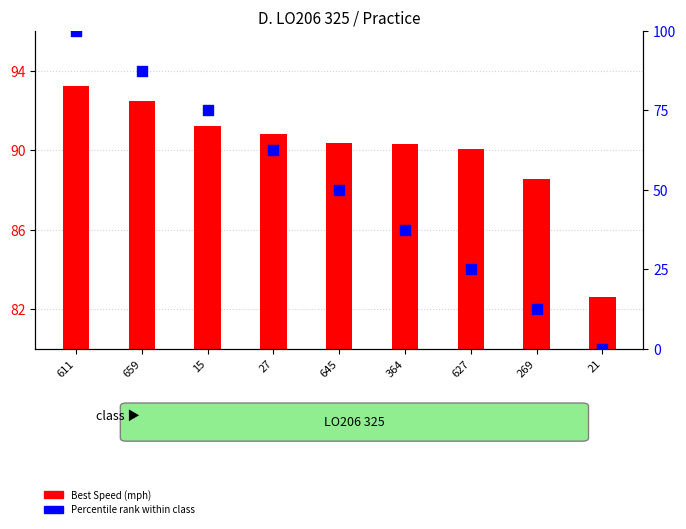

Which series has the largest Y range (max minus min)?

Percentile rank (position)